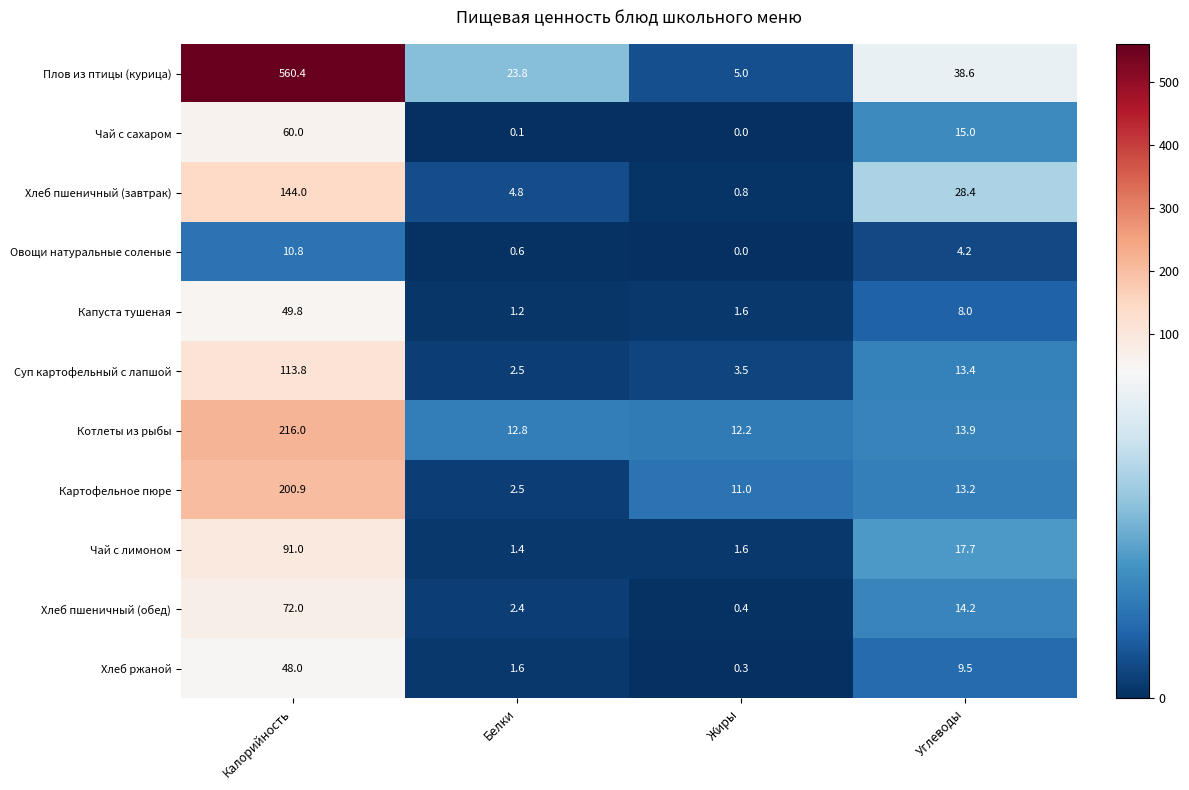

Which category has the highest value across all series?

Калорийность